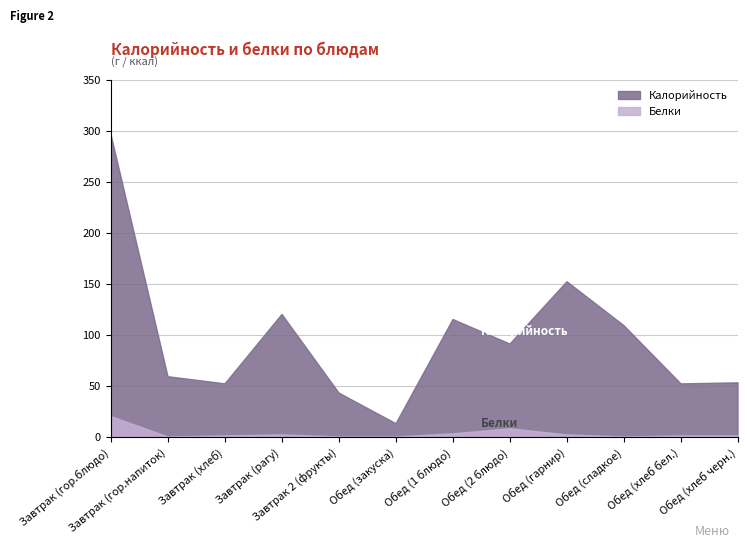

Rank the categories by Калорийность value from highest to lowest.

Завтрак (гор.блюдо), Обед (гарнир), Завтрак (рагу), Обед (1 блюдо), Обед (сладкое), Обед (2 блюдо), Завтрак (гор.напиток), Обед (хлеб черн.), Завтрак (хлеб), Обед (хлеб бел.), Завтрак 2 (фрукты), Обед (закуска)